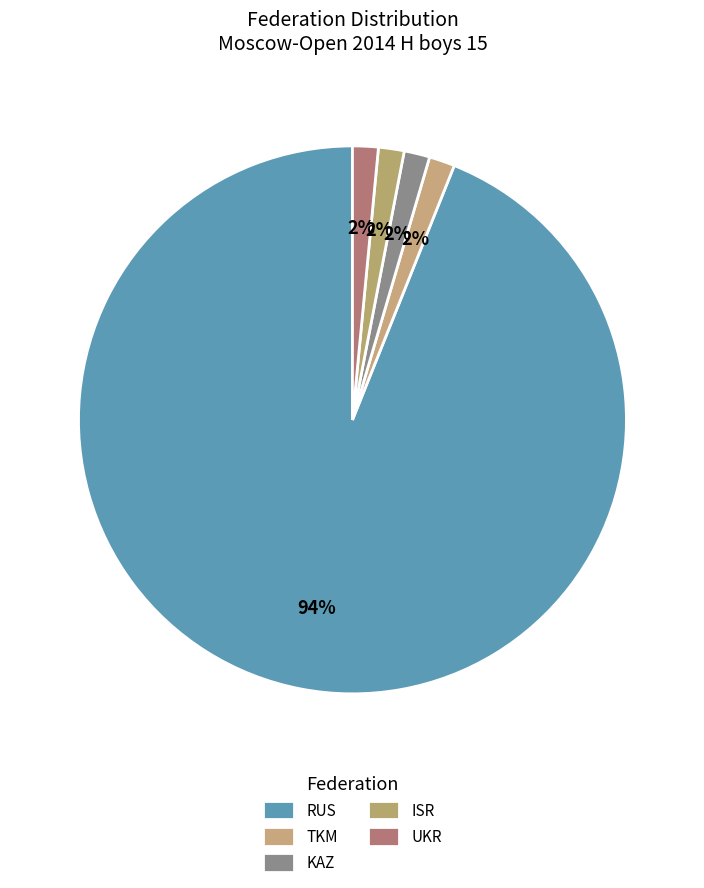

How many segments does this pie chart have?

5